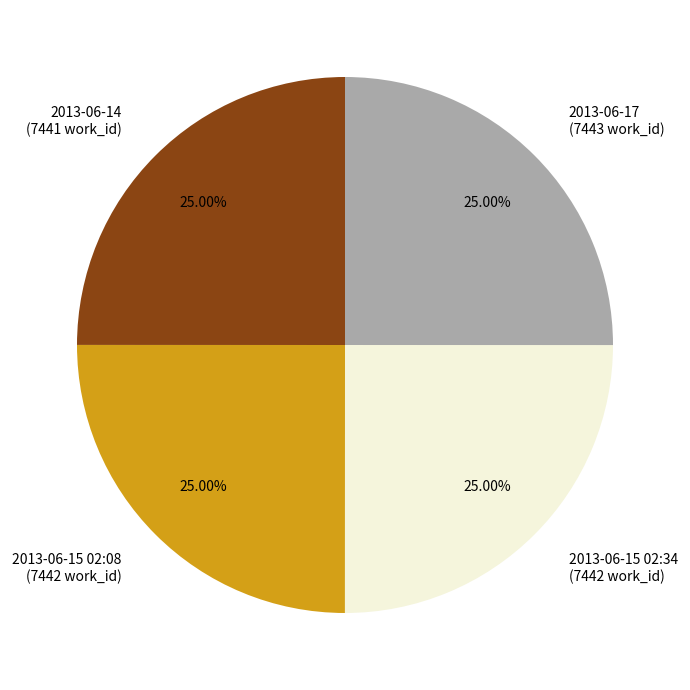

How many segments does this pie chart have?

4